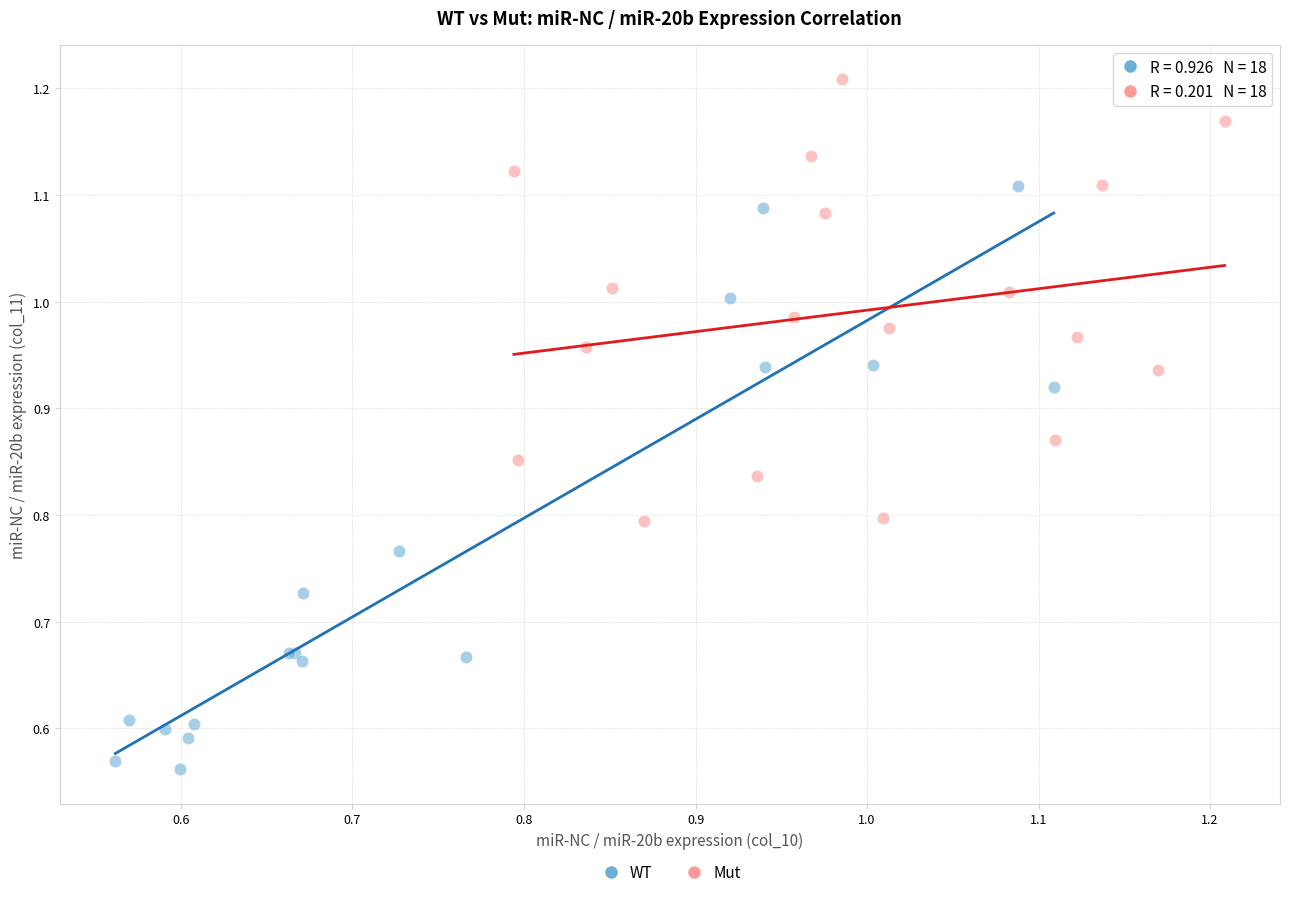

Which series has the largest Y range (max minus min)?

WT